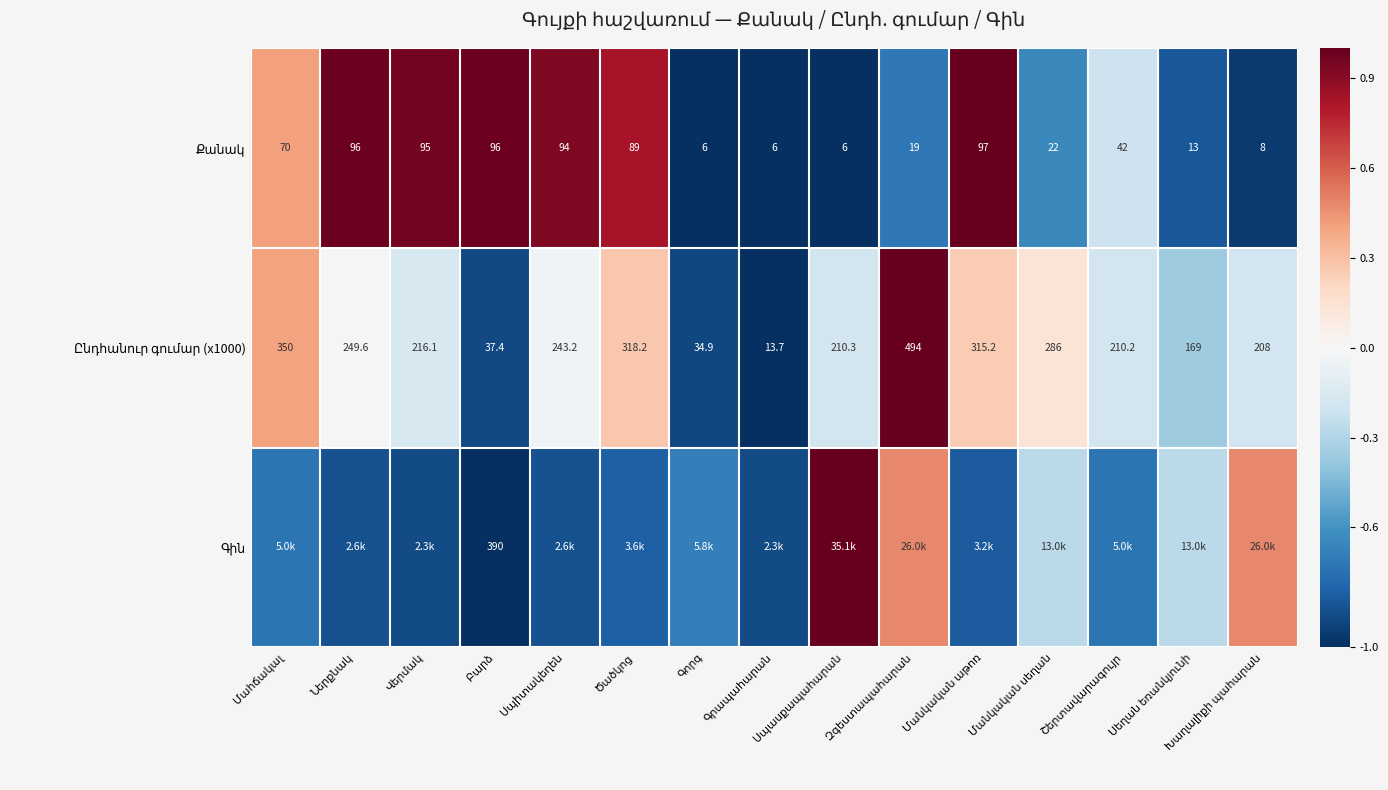

Where is Գին nearest to the value 0?

Մանկական սեղան